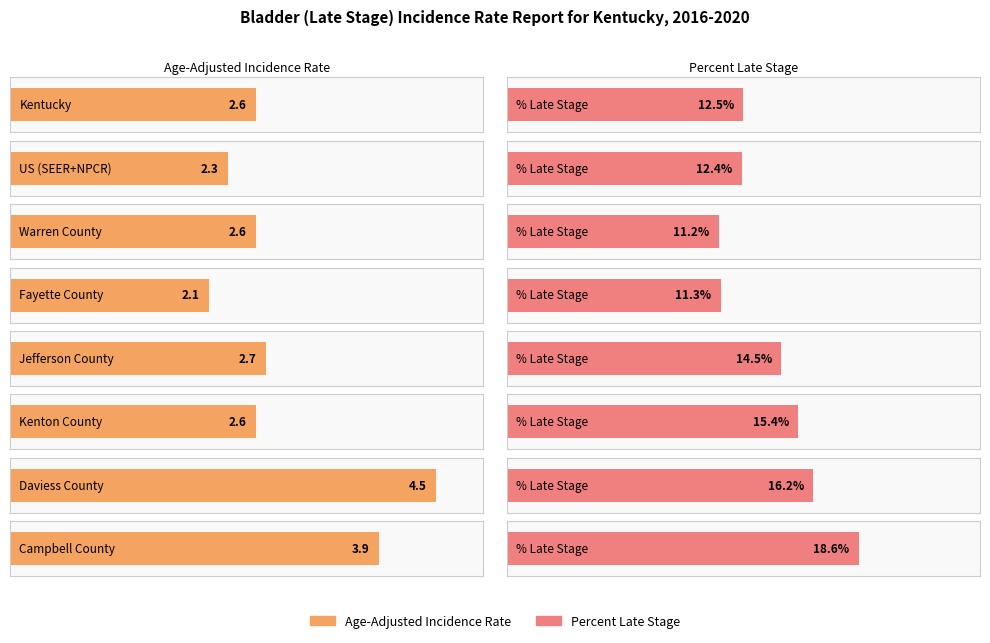

Approximately how many times larger is the value at Campbell County compared to Daviess County?

0.9